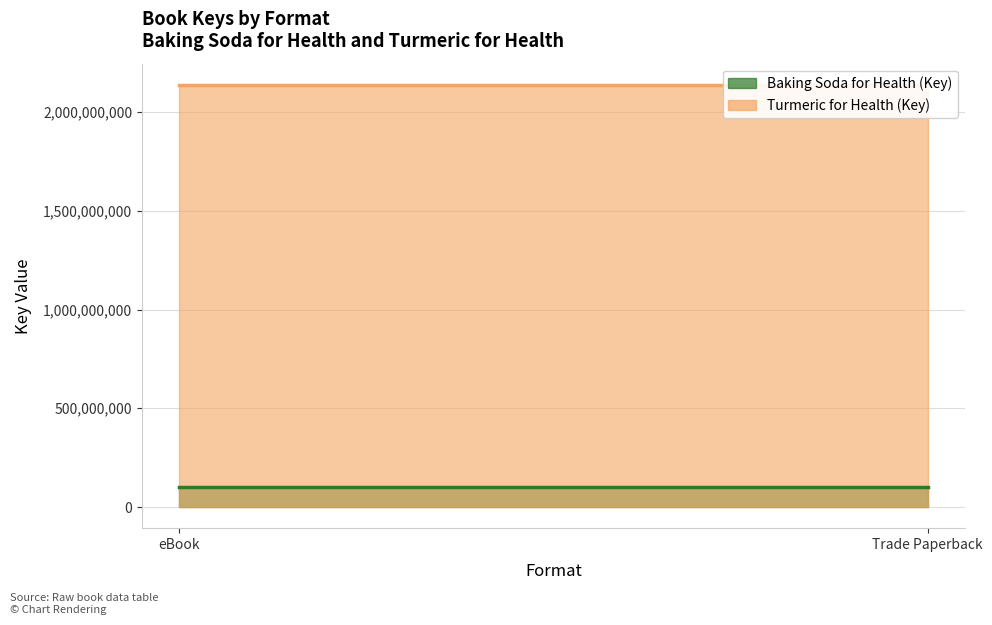

How many series are shown in this chart?

2